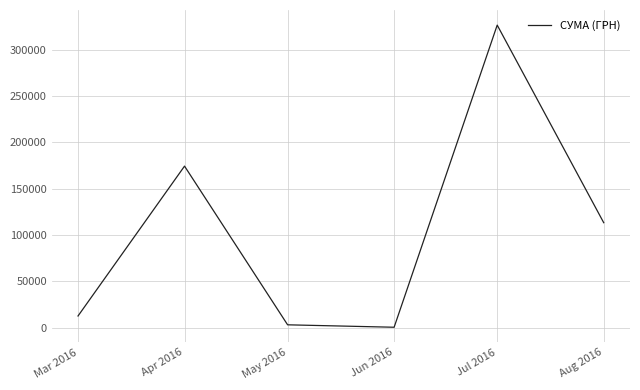

What is the difference between the values at Apr 2016 and Jun 2016?

173834.8